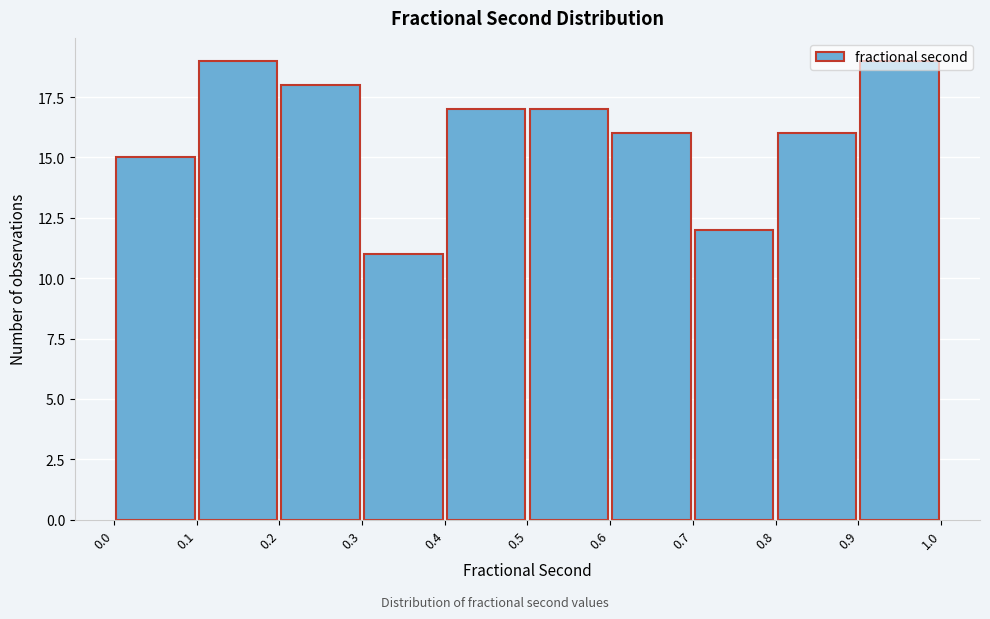

How tall is the bar that spans 0.4 to 0.5 on the x-axis? The values are not printed on the chart, so give them approximately, as read against the axis.

17